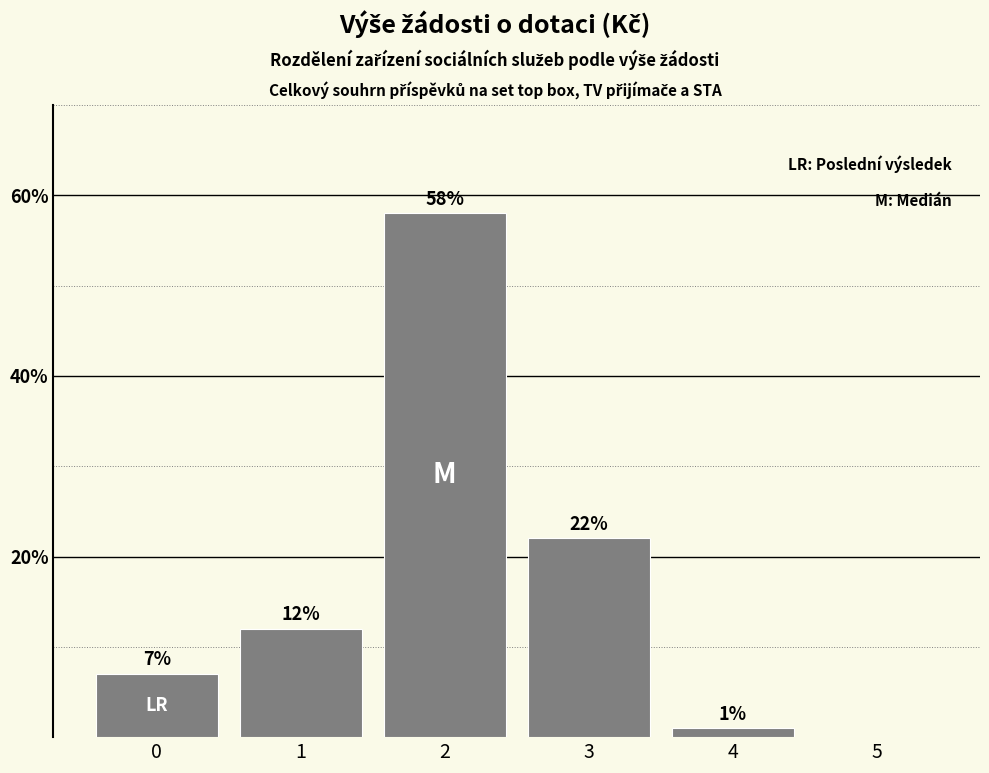

Reading left to right, extract all data points from this chart.

0=7.0	1=12.0	2=58.0	3=22.0	4=1.0	5=0.0